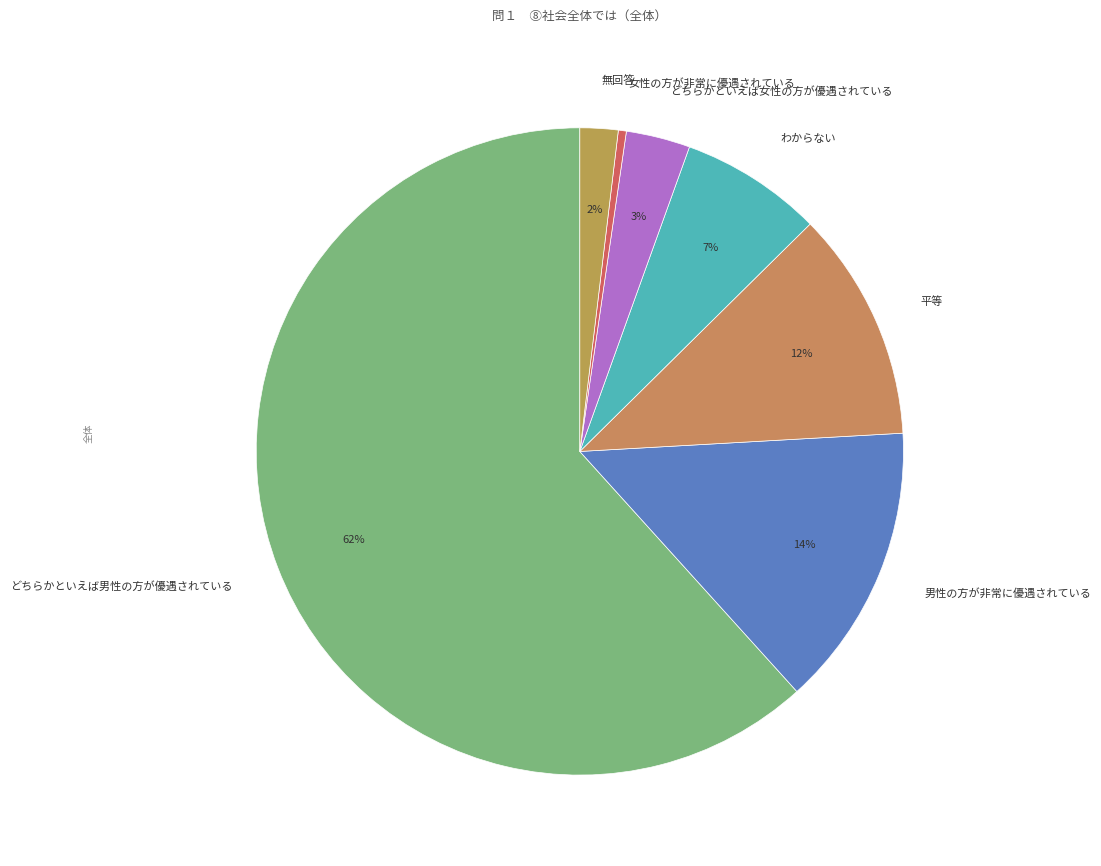

To the nearest percent, what portion does わからない represent?

7%